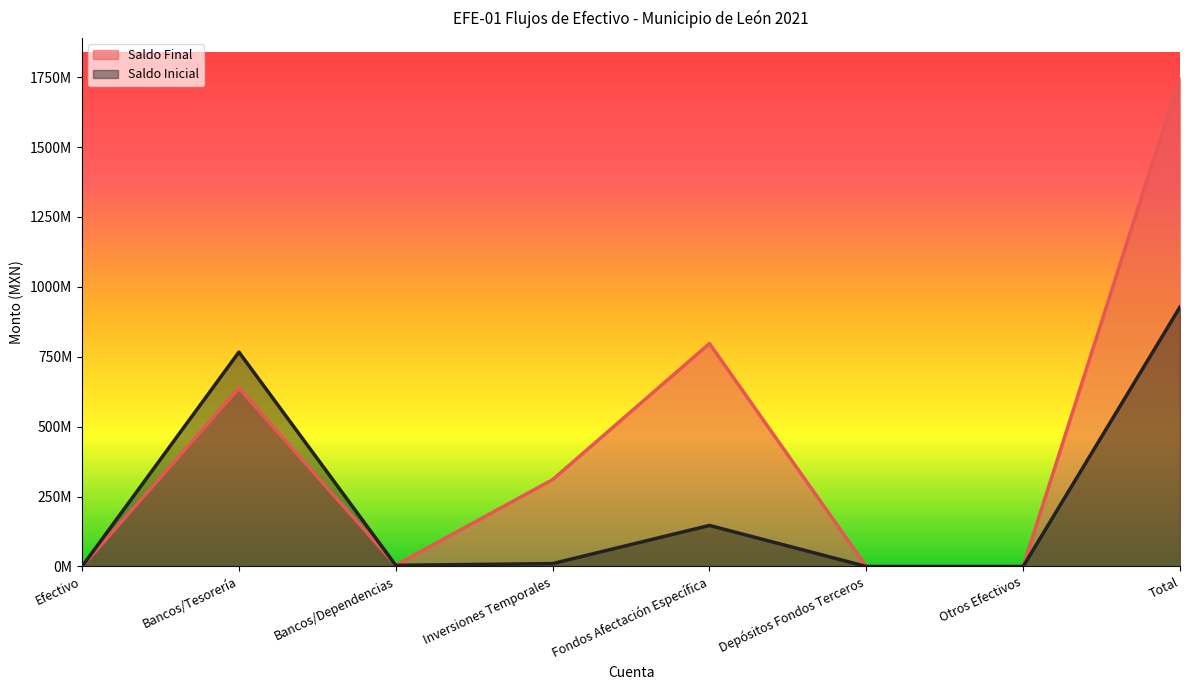

What position from the left is Depósitos Fondos Terceros?

6